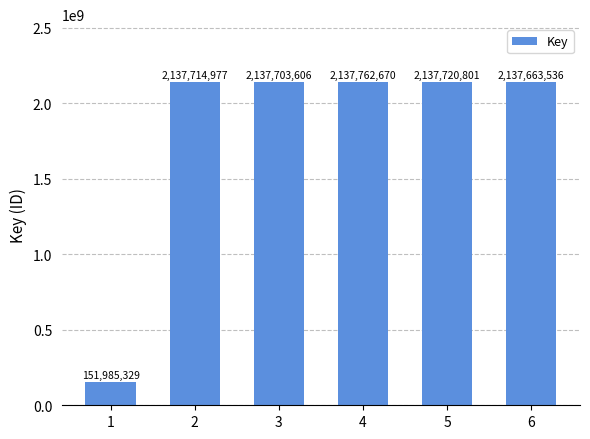

What is the difference between the maximum and minimum values?

1985777341